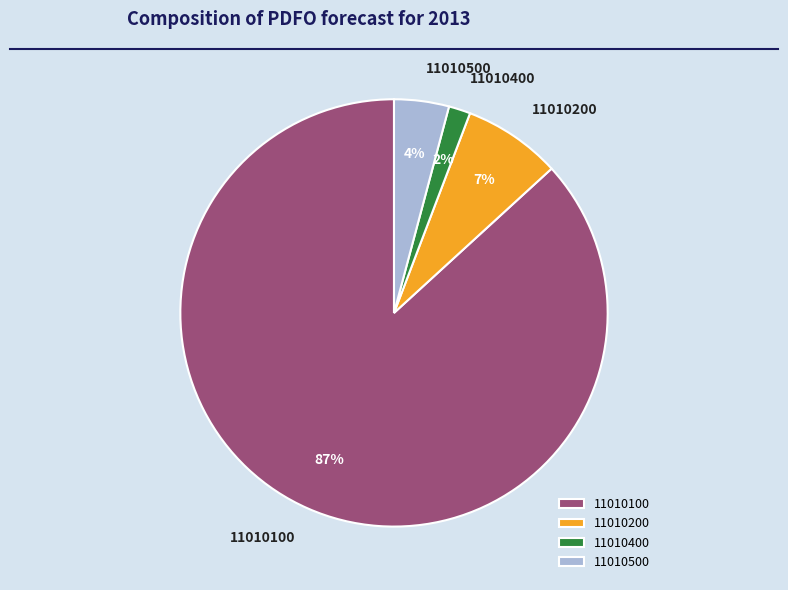

To the nearest percent, what percentage of the pie is 11010200?

7%